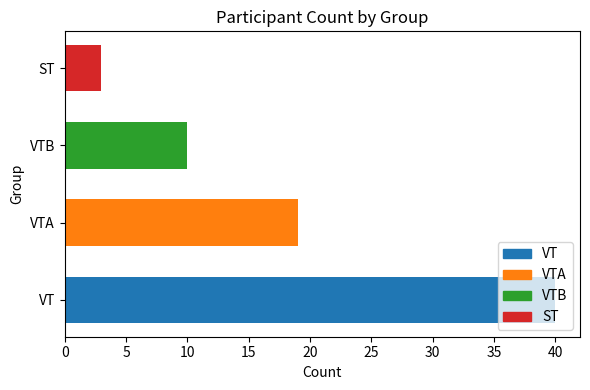

What is the difference between the maximum and minimum values?

37